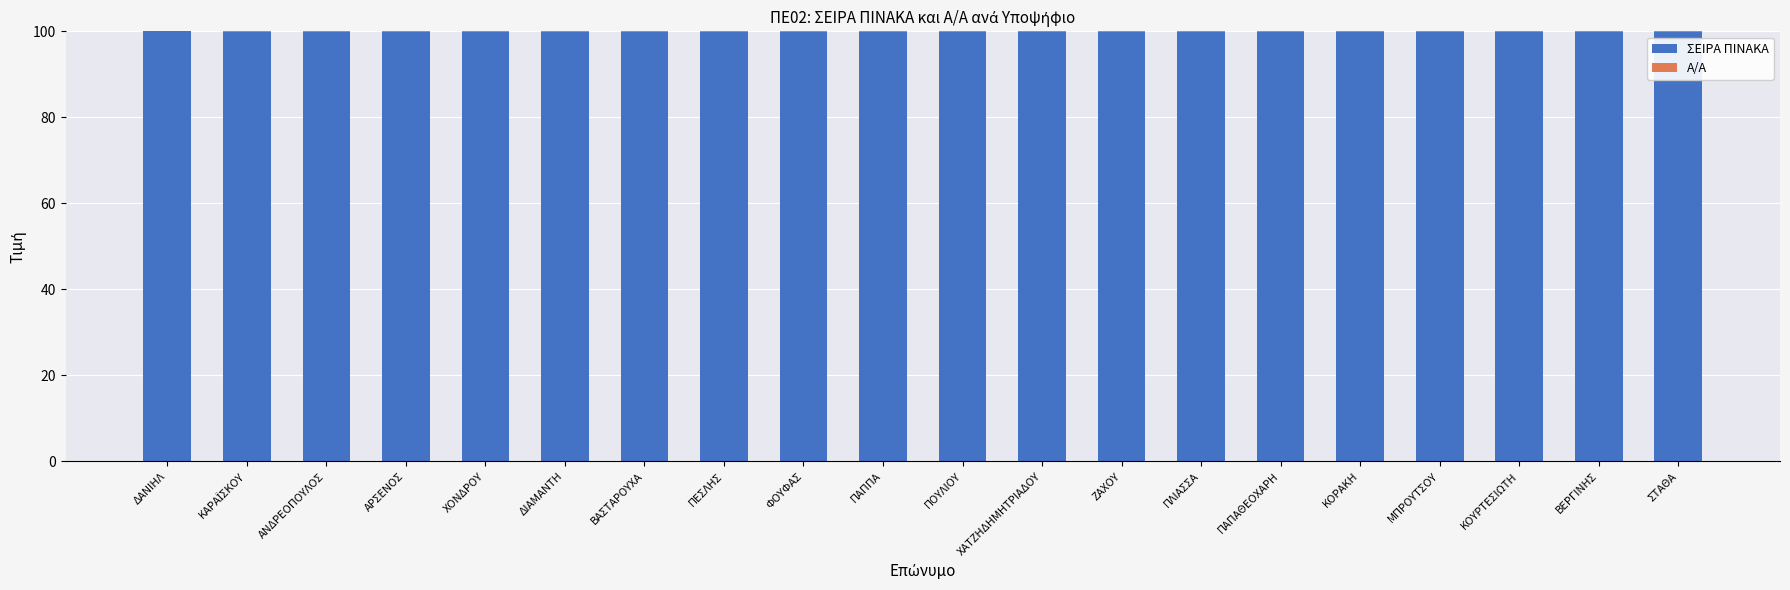

The ΣΕΙΡΑ ΠΙΝΑΚΑ series shows 99.9 at ΑΝΔΡΕΟΠΟΥΛΟΣ. True or false?

True